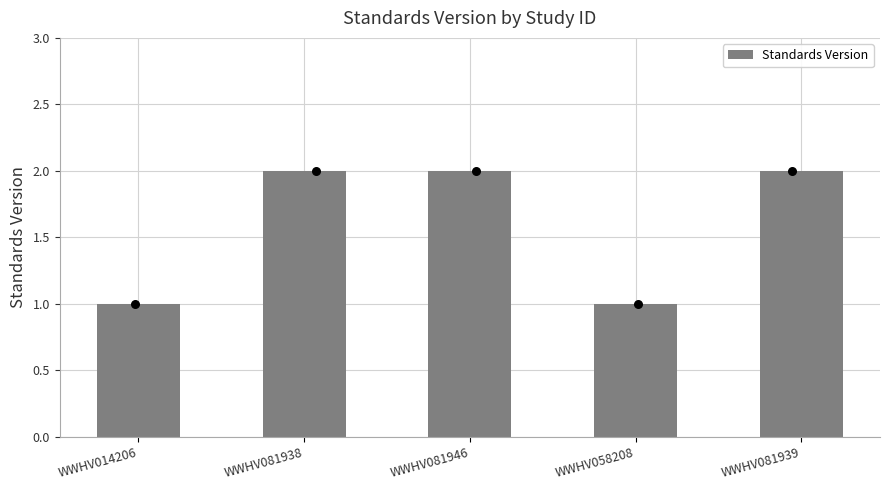

What is the change in value from WWHV081938 to WWHV058208?

-1